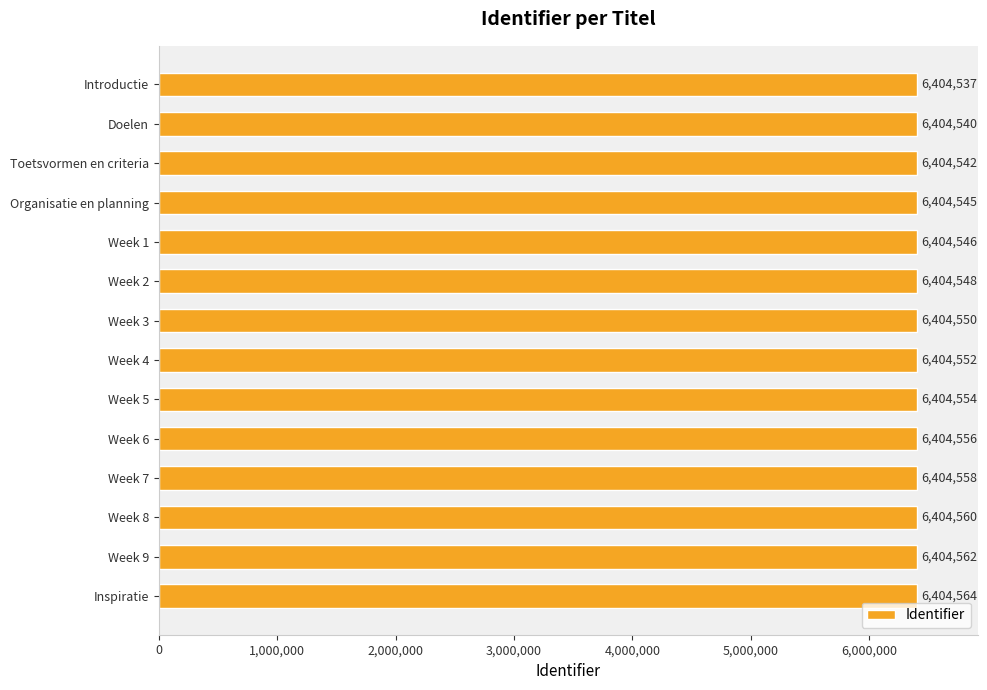

Does the chart contain stacked bars?

No